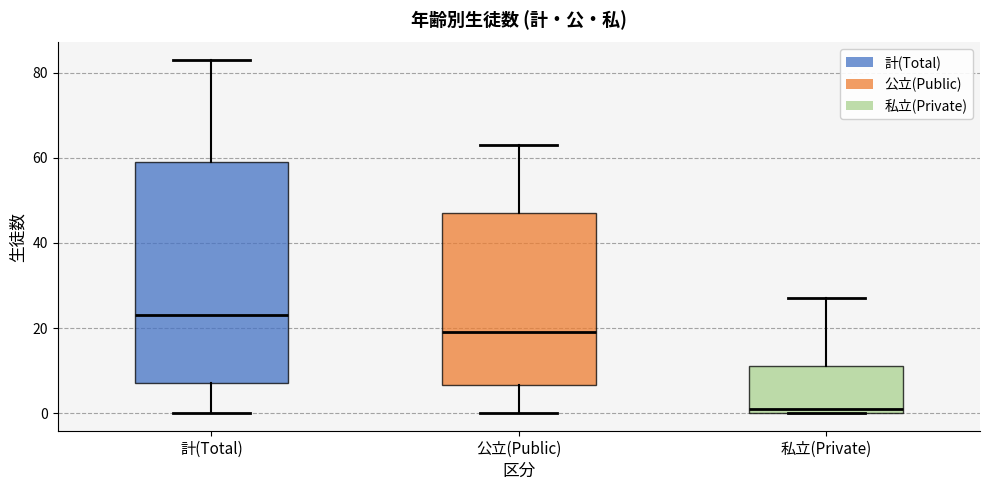

Which box's median line is the highest?

計(Total)